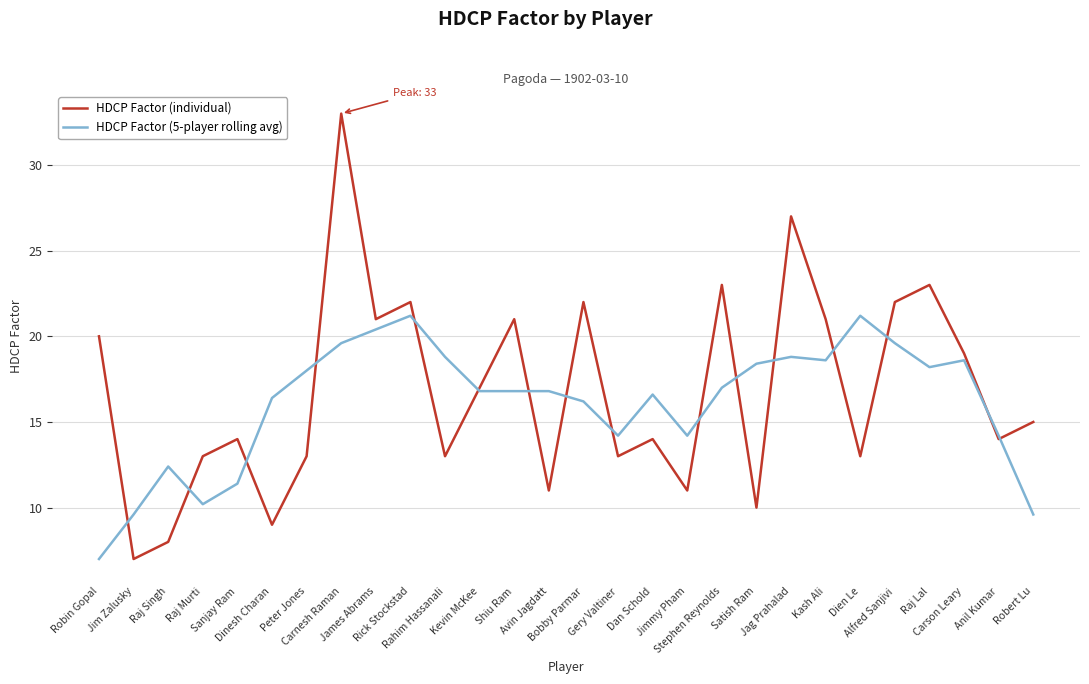

What position from the left is Robin Gopal?

1